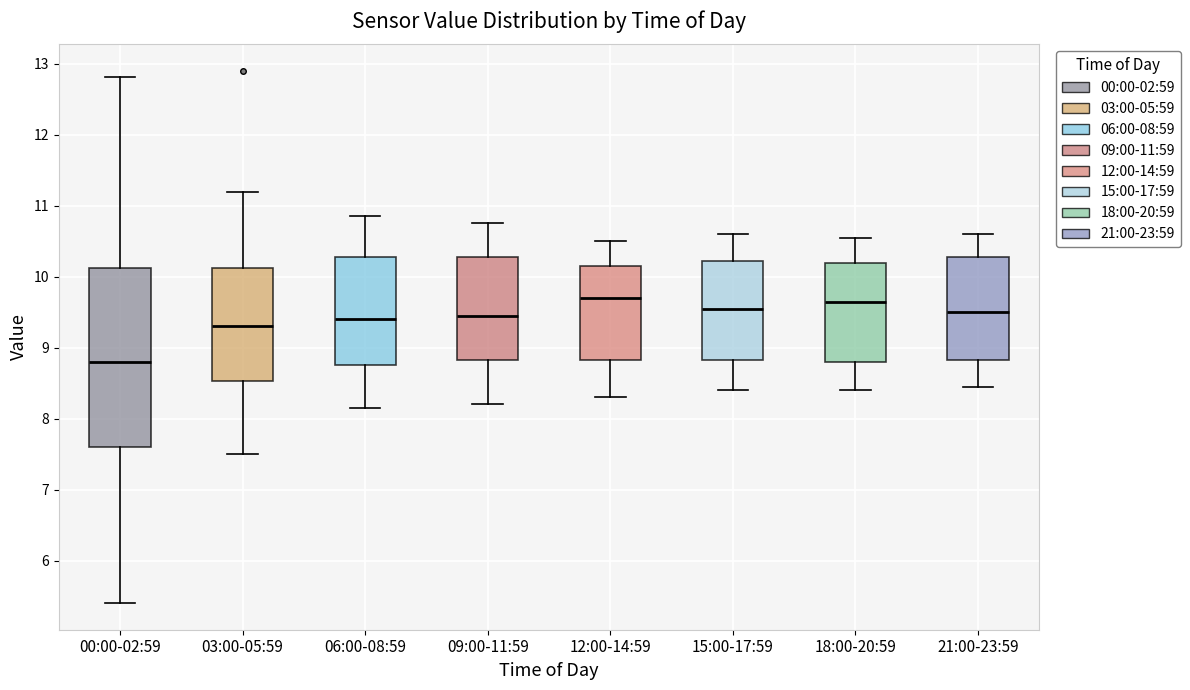

Which box's median line is the lowest?

00:00-02:59